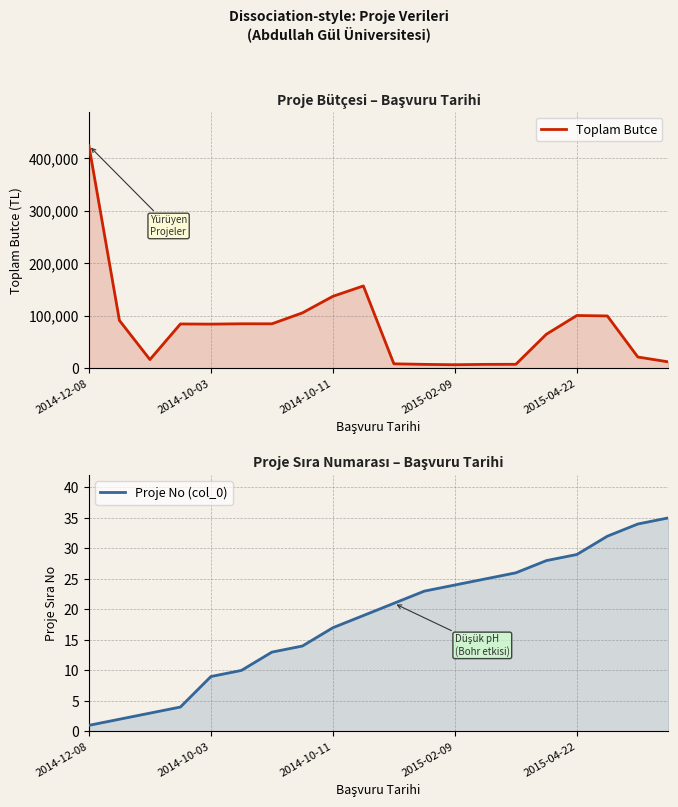

Which label corresponds to the smallest value in the chart?

2014-12-08